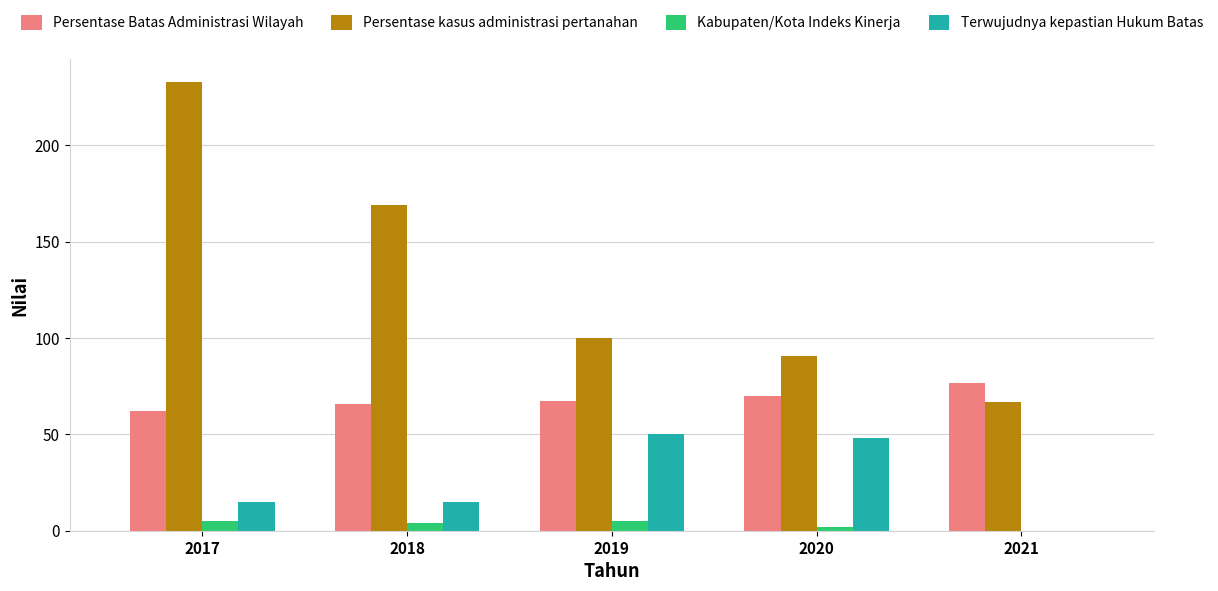

At which label does Persentase Batas Administrasi Wilayah reach its peak?

2021